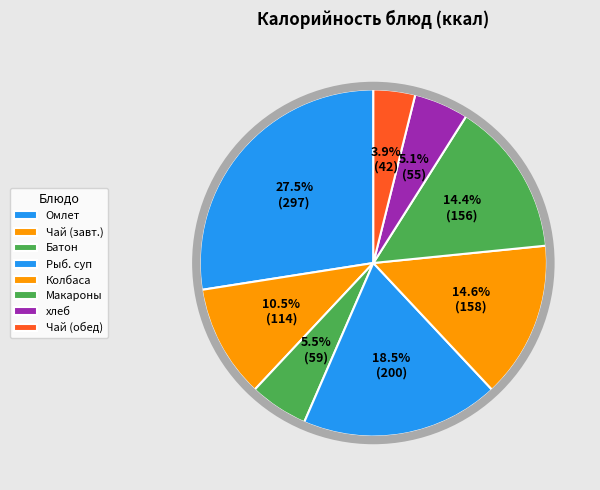

How many segments does this pie chart have?

8